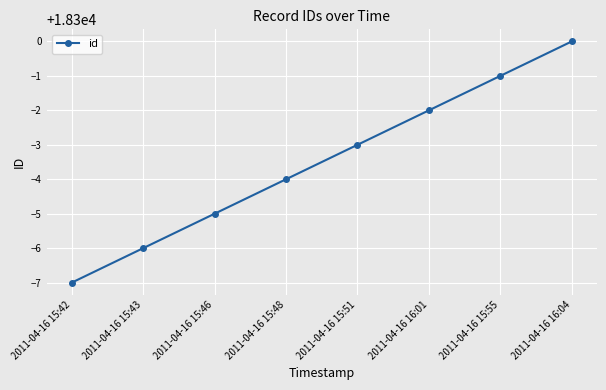

True or false: the data has more than 2 interior local peaks.

False